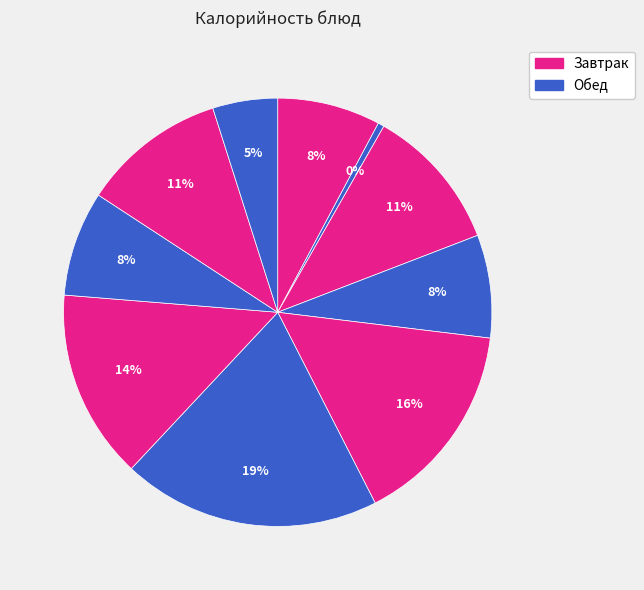

Which slice is the smallest?

кисель ягодный